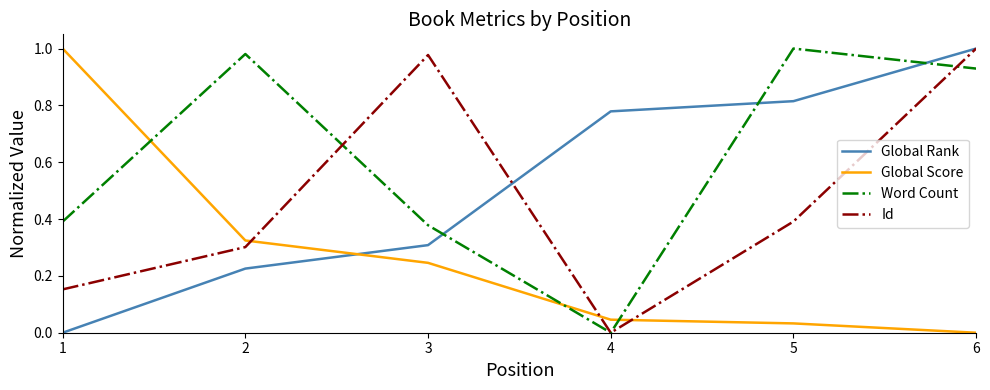

Between which two adjacent categories do Global Score and Global Rank first intersect?

2 and 3